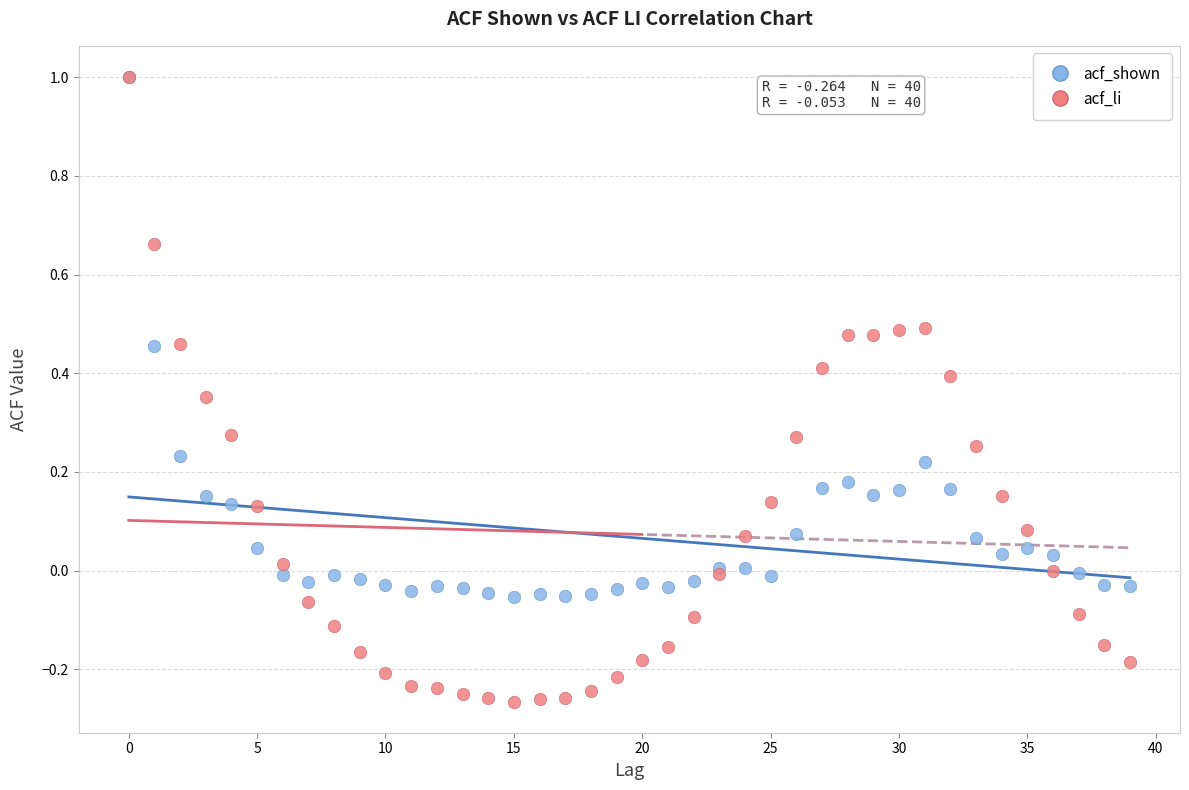

What are all the series names shown in the legend?

acf_shown, acf_li